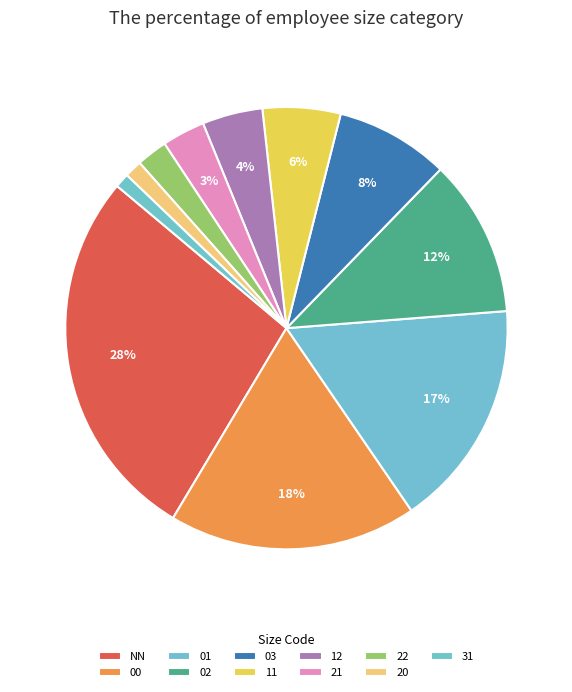

How many segments does this pie chart have?

11